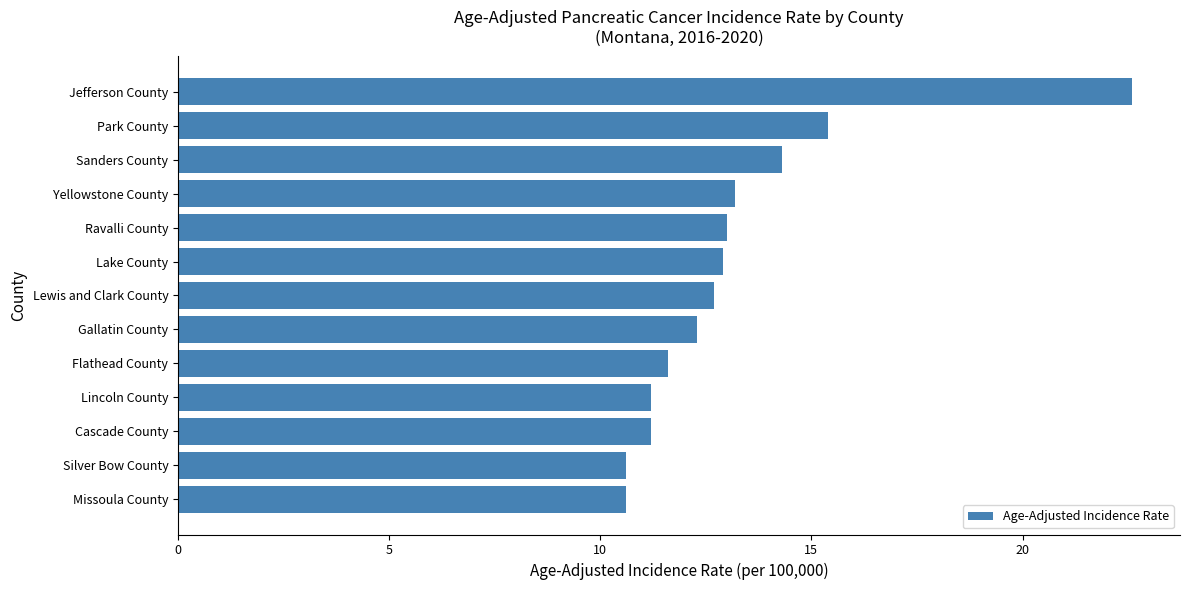

What is the sum of all values?

171.6